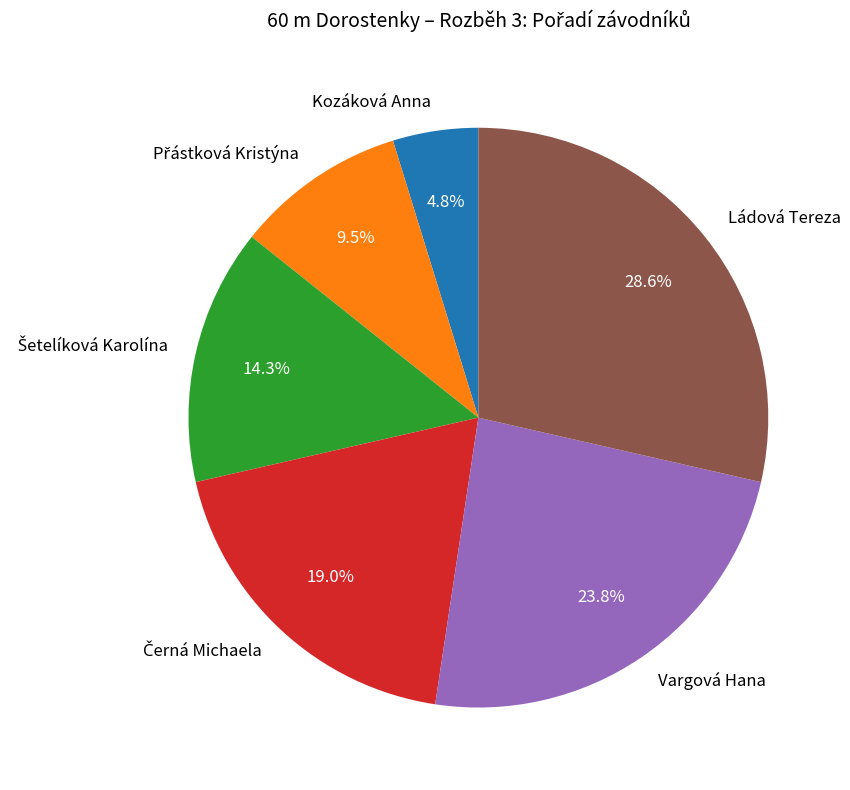

To the nearest percent, what is the difference between the largest and smallest slice percentages?

24%